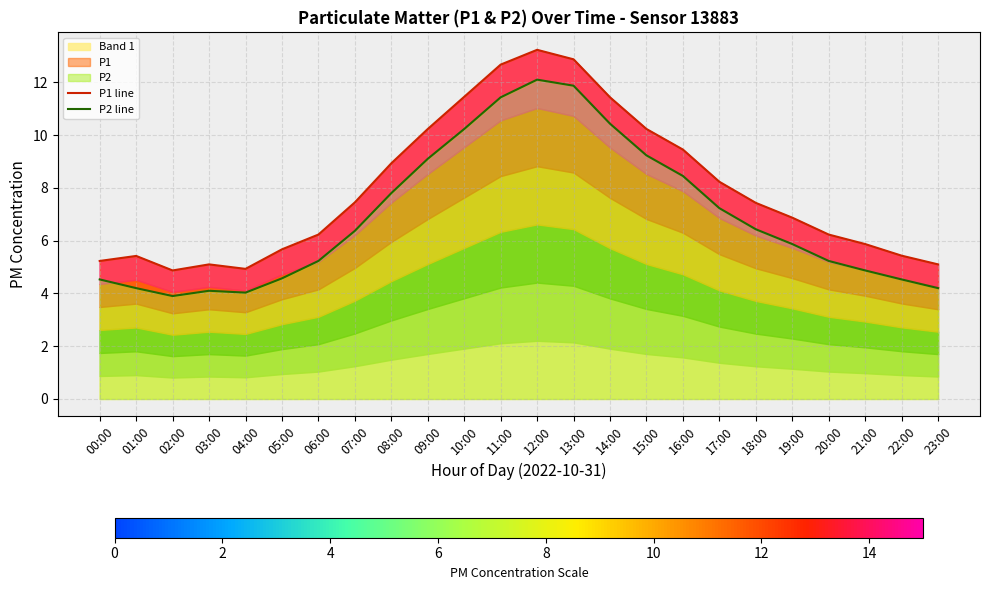

What is the value of the P2 line point at the 14th from the left?

11.9